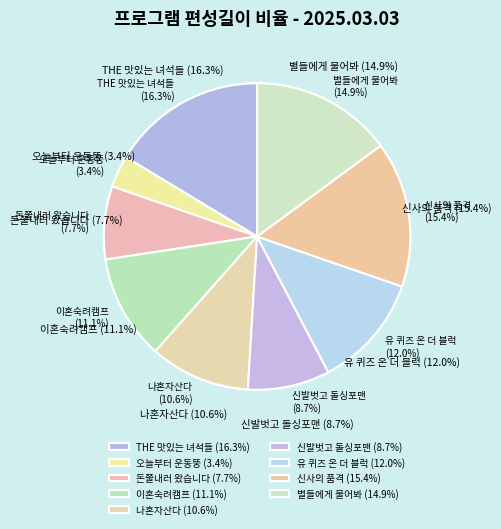

What percentage is NOT represented by THE 맛있는 녀석들(2)?

91.8%